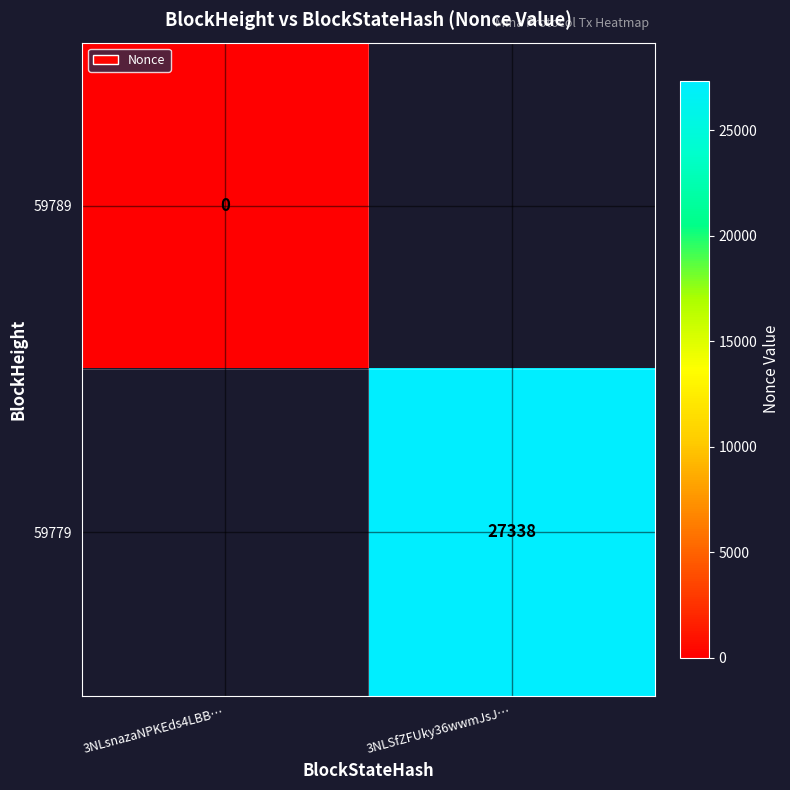

Count the number of categories in the chart.

2